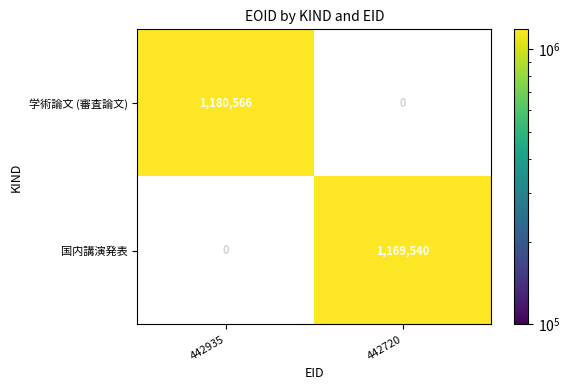

Which category has the highest value across all series?

442935